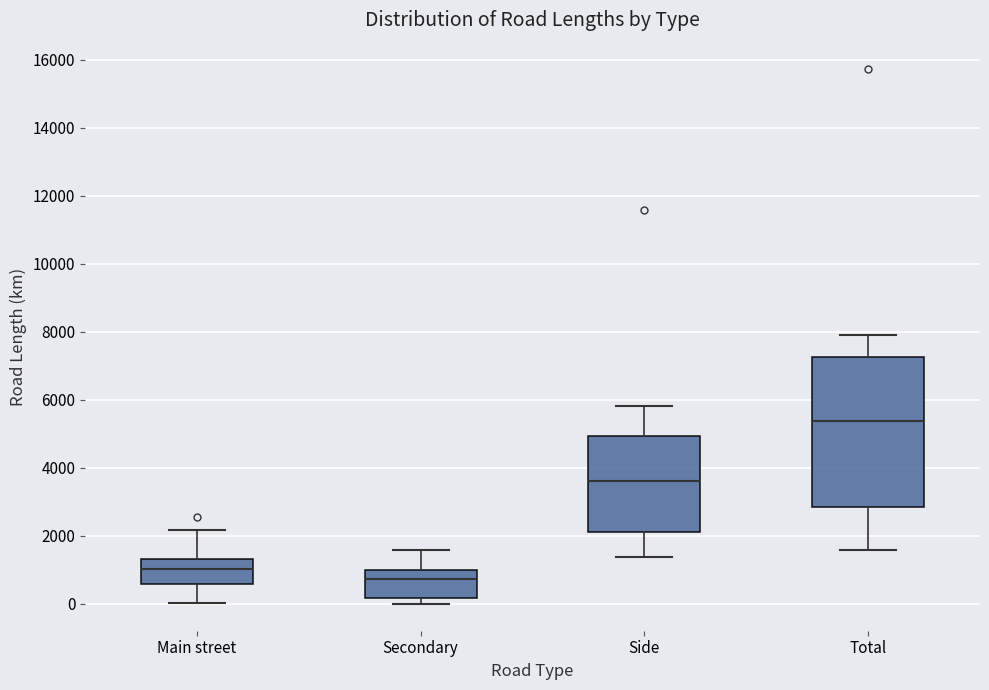

Reading left to right, read every box against the y-axis: the position of its median line, the range the box covers, and the ends of its whiskers. The values are not printed on the chart, so give them approximately, as read against the axis.

Main street: median 1000, box 600 to 1400, whiskers 0 to 2200
Secondary: median 800, box 200 to 1000, whiskers 0 to 1600
Side: median 3600, box 2200 to 5000, whiskers 1400 to 5800
Total: median 5400, box 2800 to 7200, whiskers 1600 to 8000